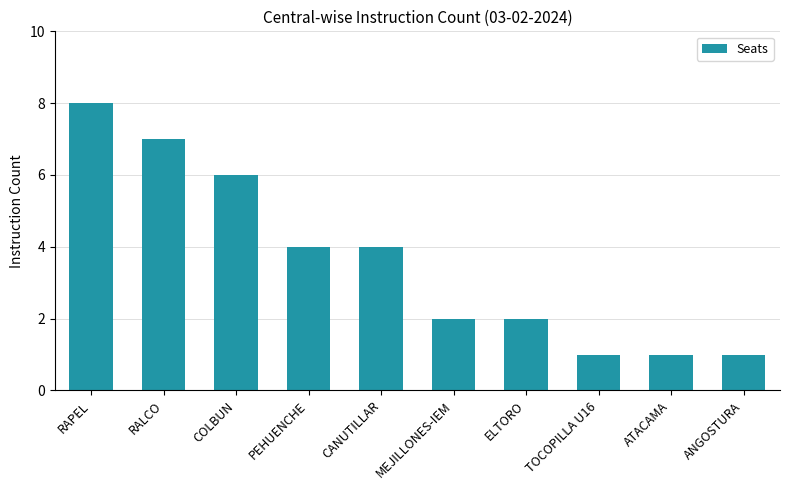

What is the label of the 6th bar from the right?

CANUTILLAR